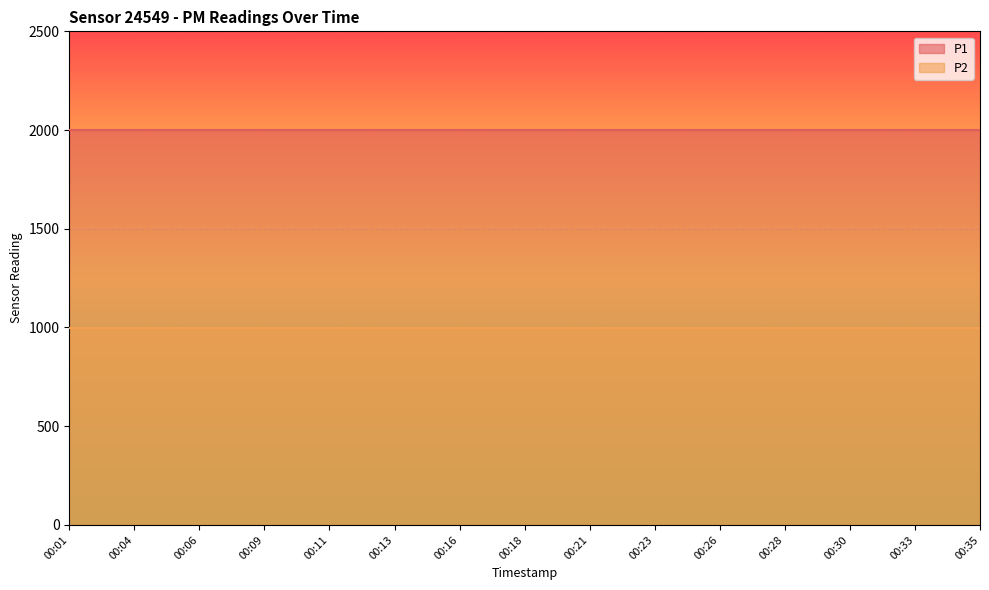

True or false: P2 has more than 1 points higher than both neighbors.

False